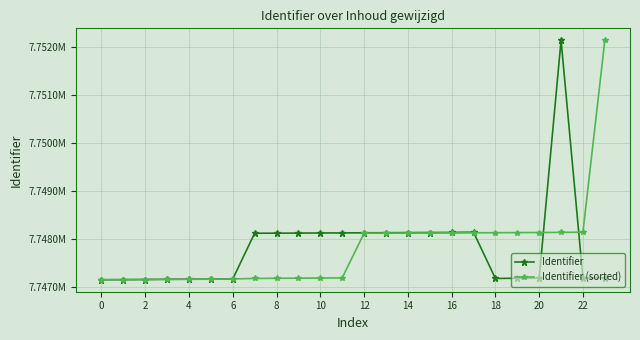

What are all the series names shown in the legend?

Identifier, Identifier (sorted)